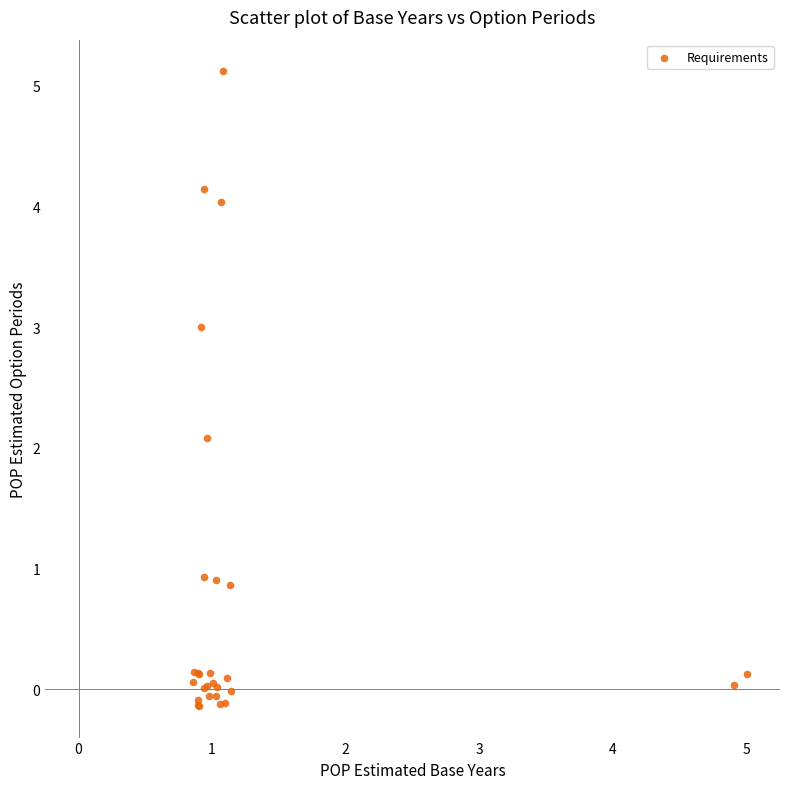

What Y value in the scatter plot is closest to 2?

2.1